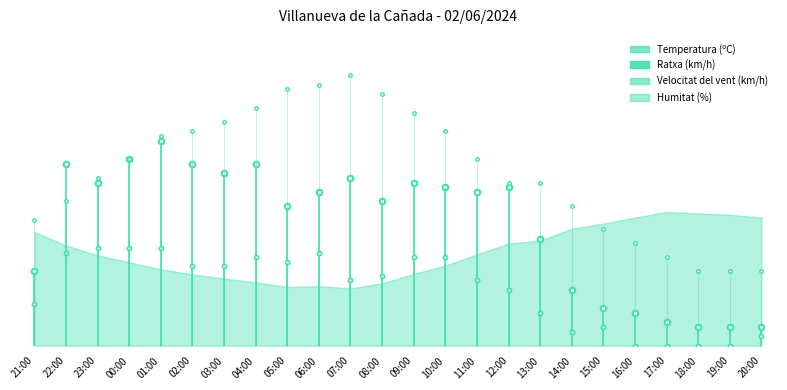

What is the maximum value shown in the chart?

27